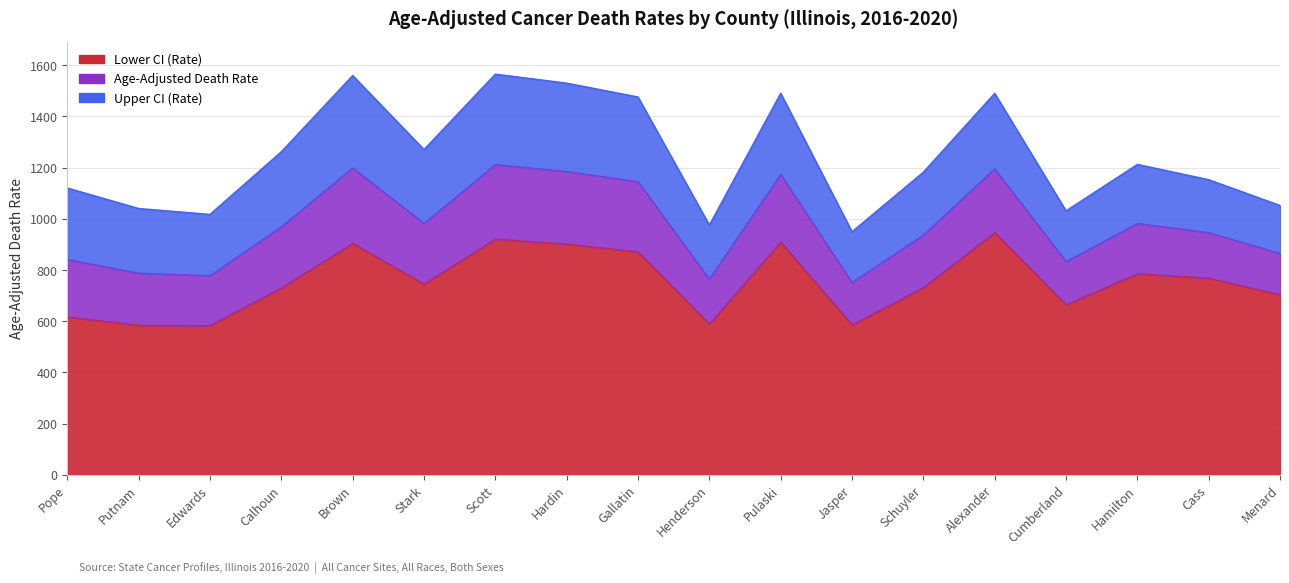

True or false: Upper CI (Rate) has more than 2 interior local peaks.

True